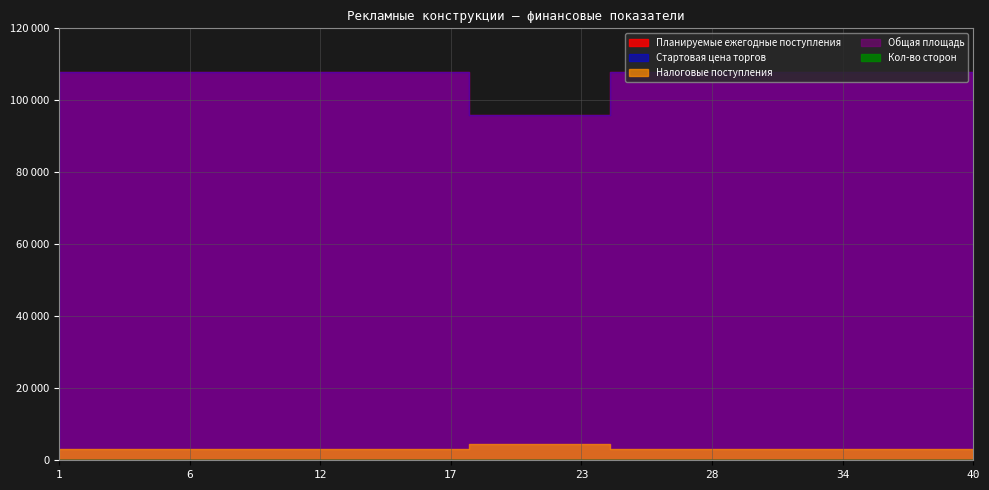

At which label is Кол-во сторон closest to 2?

1